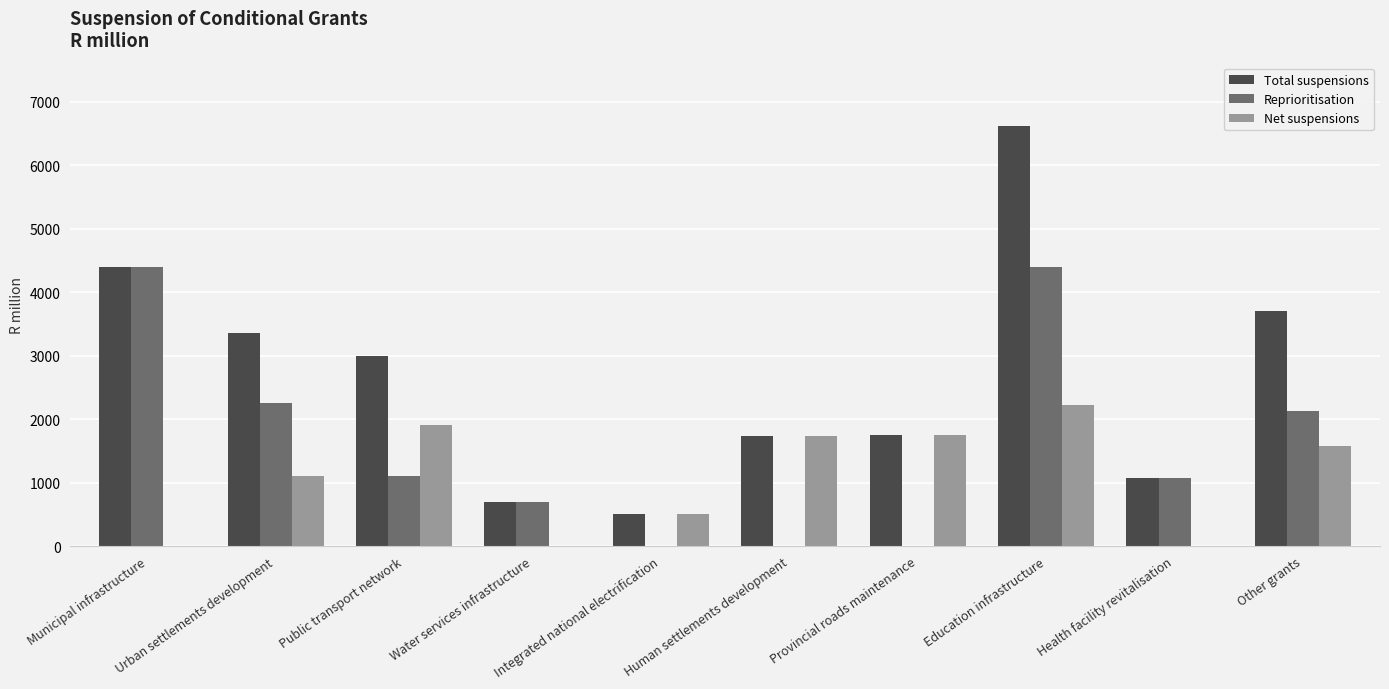

Is it true that Reprioritisation equals 1067.1 at Municipal infrastructure?

False